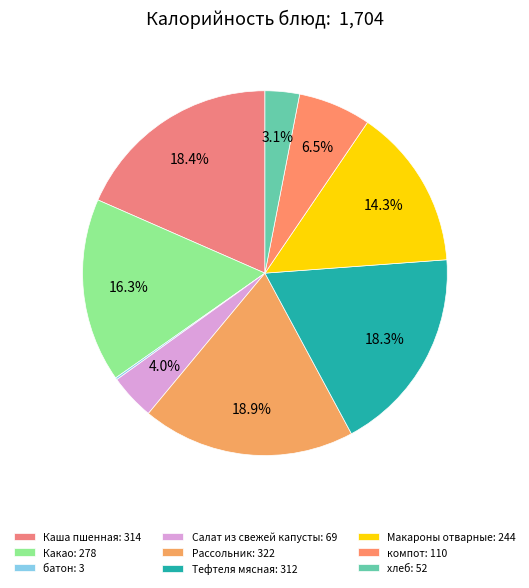

What percentage is the Каша пшенная slice, to the nearest percent?

18%